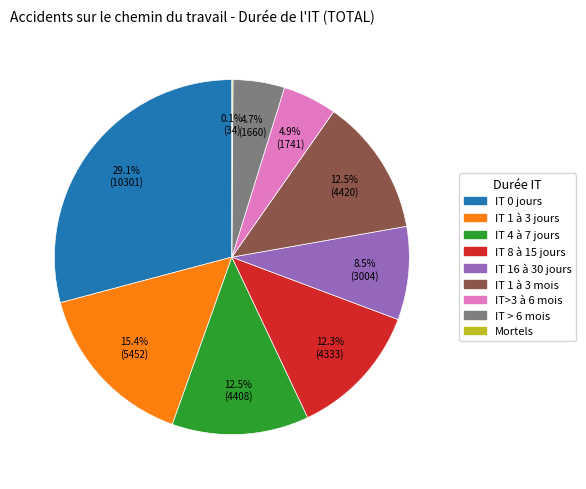

True or false: IT 1 à 3 jours accounts for 15% of the total.

True